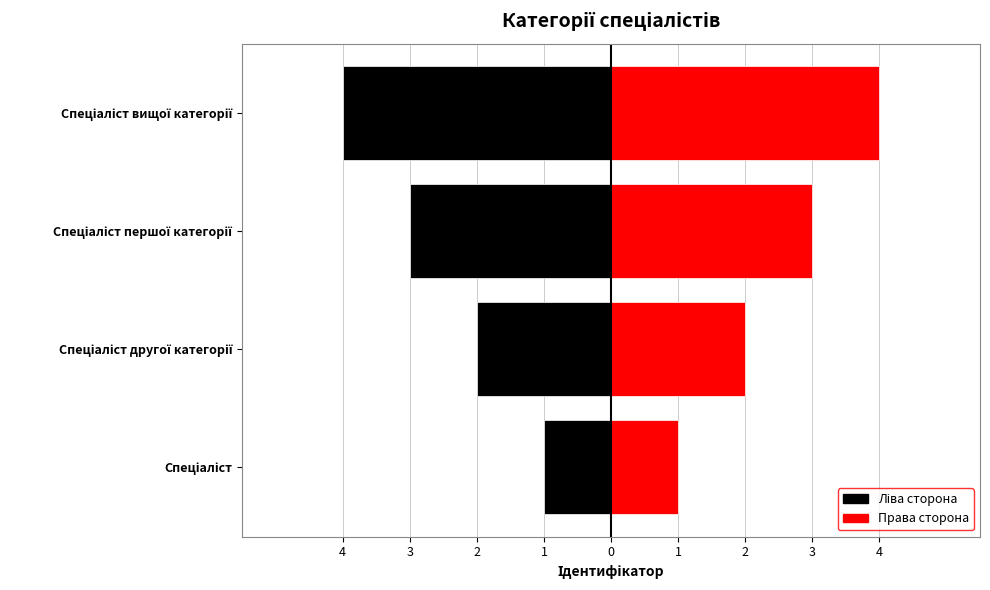

Reading left to right, list all the values displayed in this chart.

Ідентифікатор (ліво): -1	-2	-3	-4
Ідентифікатор (право): 1	2	3	4